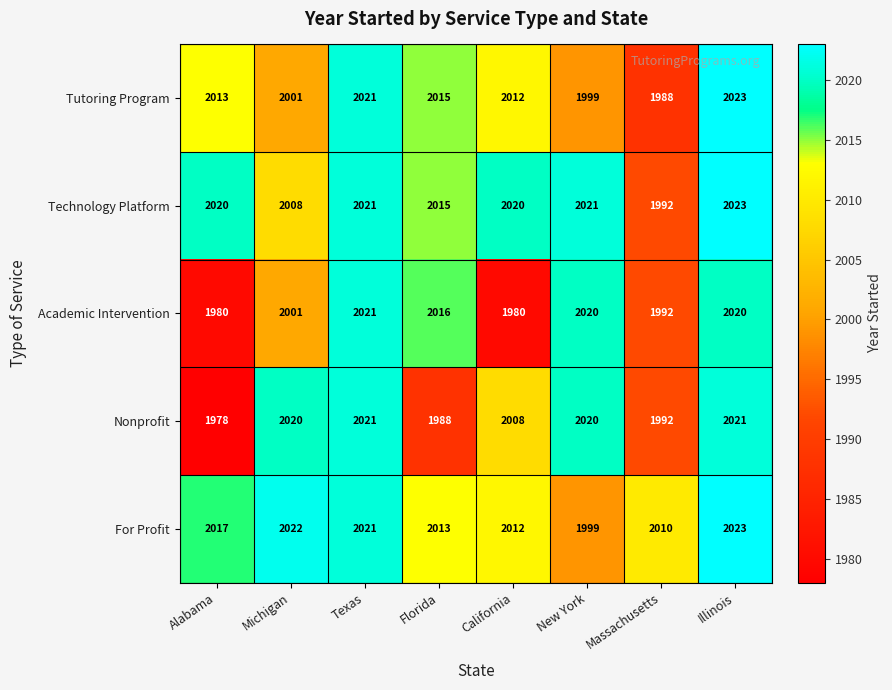

Which category has the highest value across all series?

Illinois